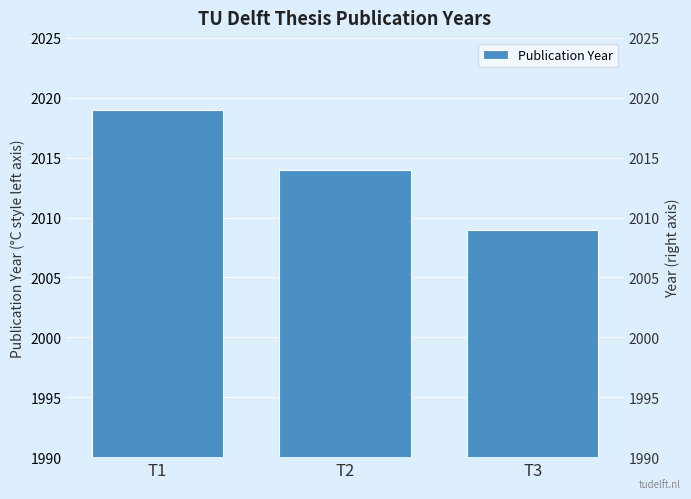

How many values are below 2014?

1